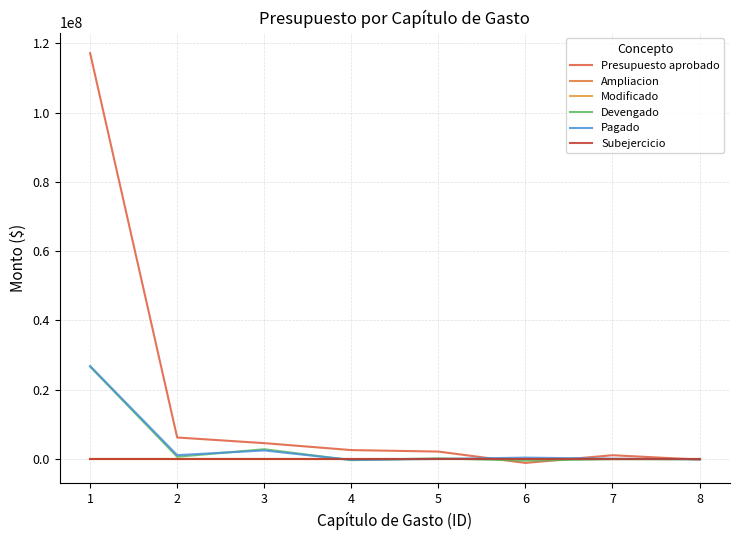

What is the total value across all series at 8?

-317562.9